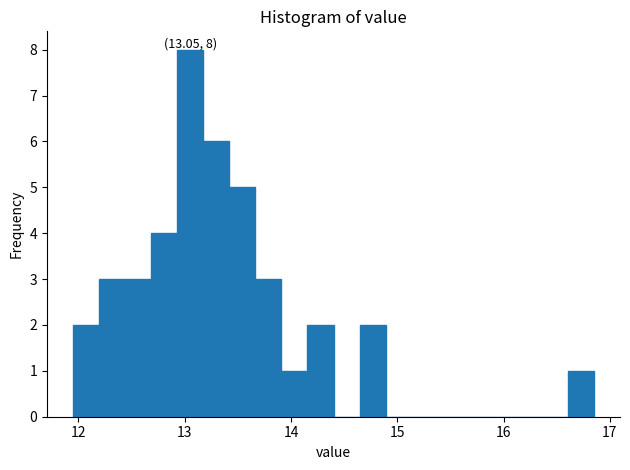

Around what value on the x-axis is the tallest bar? Give the approximate position of its centre, as read against the axis.

13.1